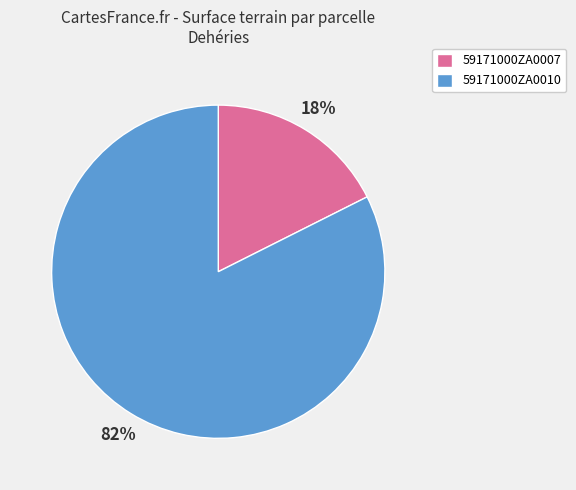

To the nearest percent, what is the average slice percentage?

50%